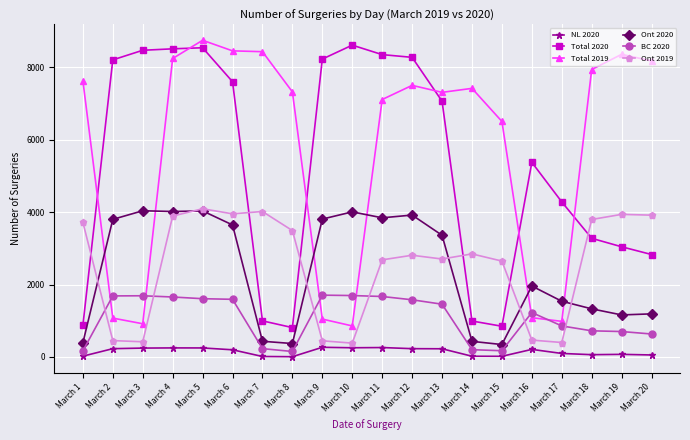

Between March 10 and March 20, which series saw the biggest shift?

Total 2019